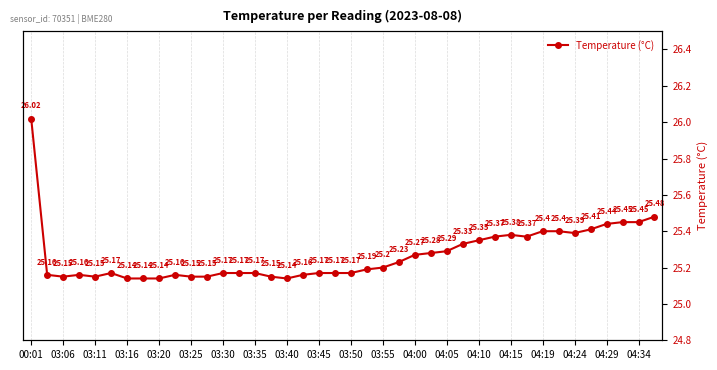

What is the sum of the values at 03:40 and 04:15?

50.5